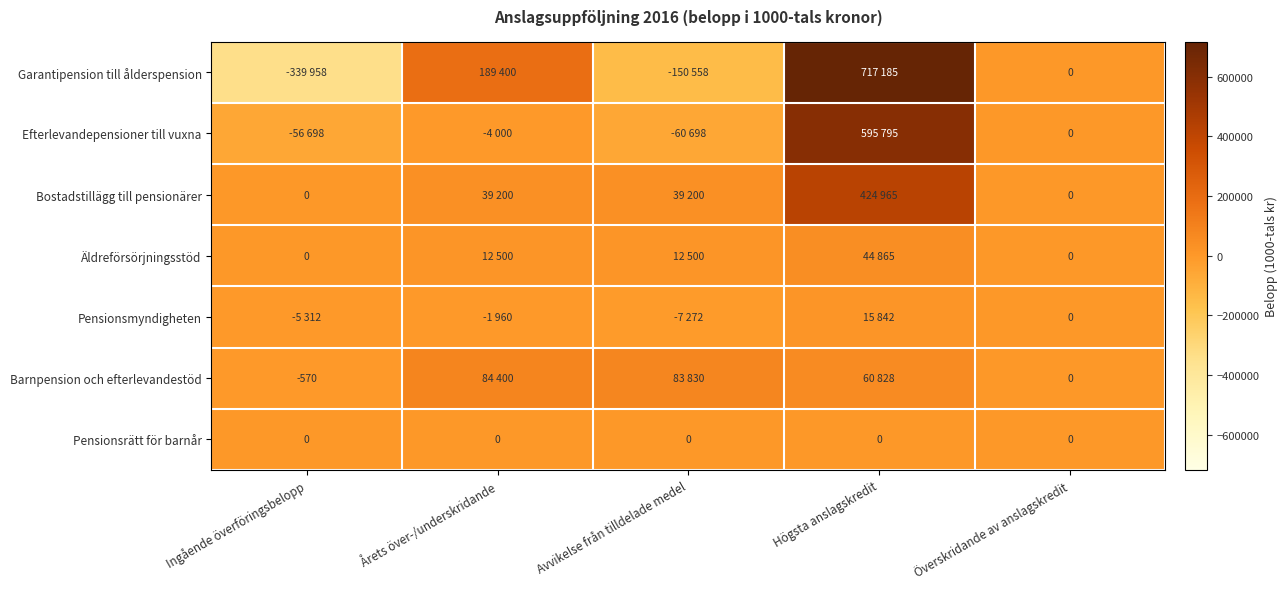

How many categories are shown in the chart?

5